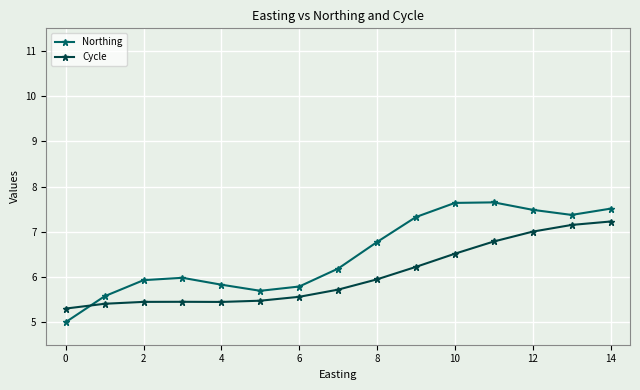

What is the maximum value shown in the chart?

7.6